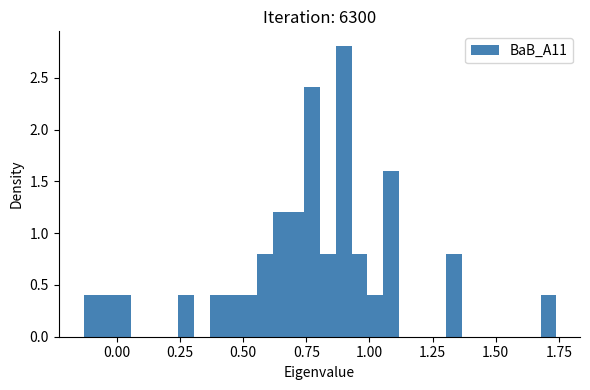

Around what value on the x-axis is the tallest bar? Give the approximate position of its centre, as read against the axis.

0.90